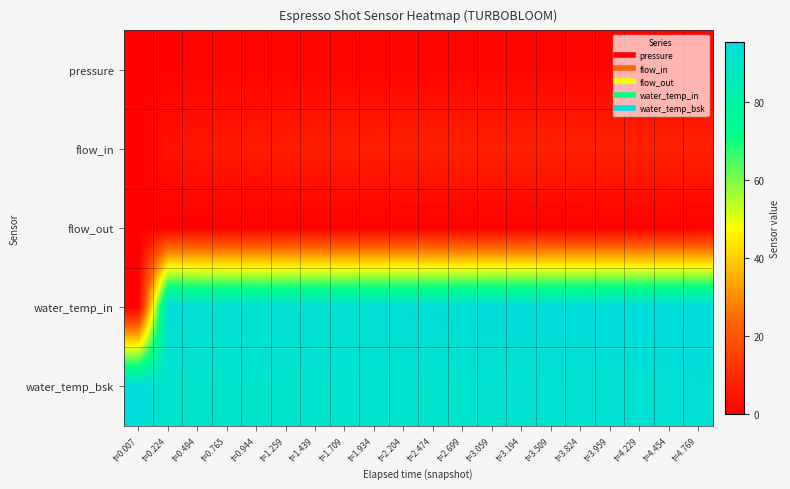

Which series has the largest total across all categories?

water_temp_bsk